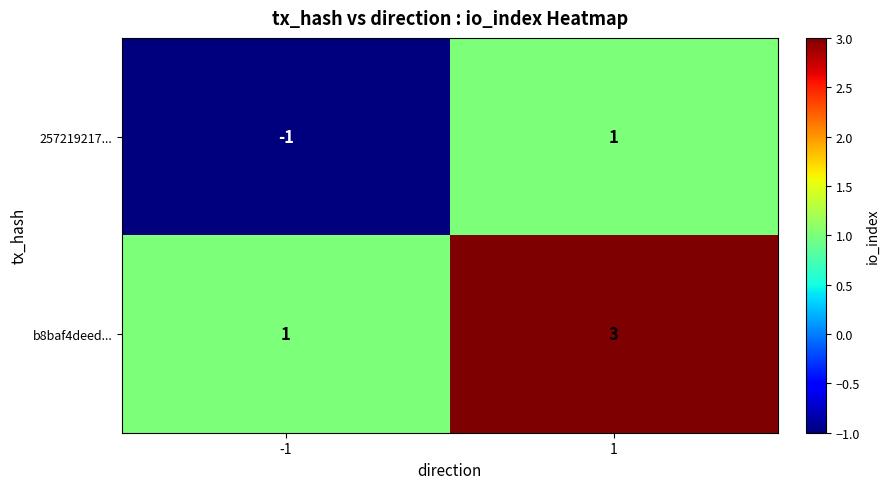

Rank the series at 1 from lowest to highest value.

257219217..., b8baf4deed...